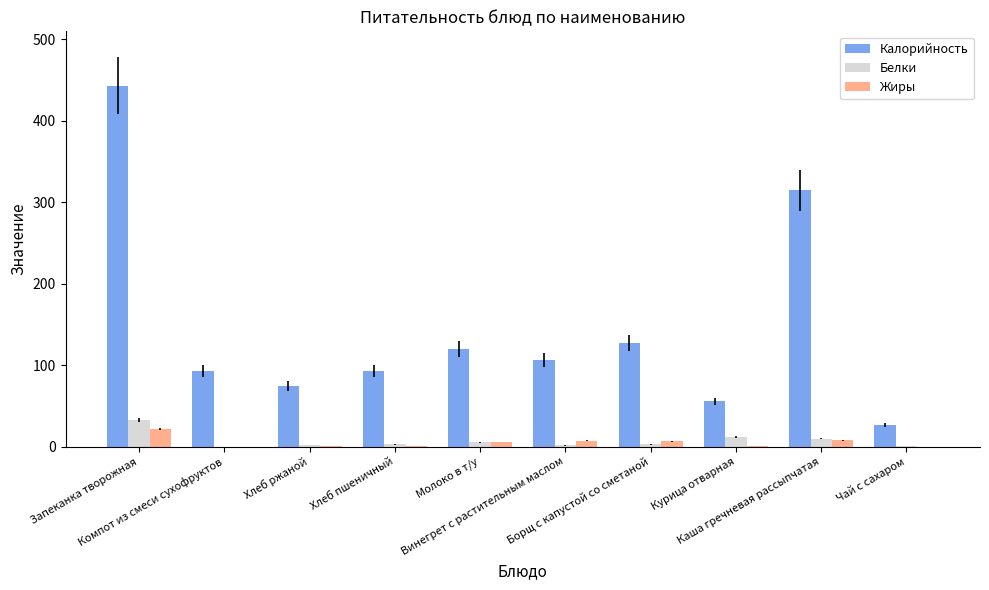

How many distinct data groups are displayed?

3